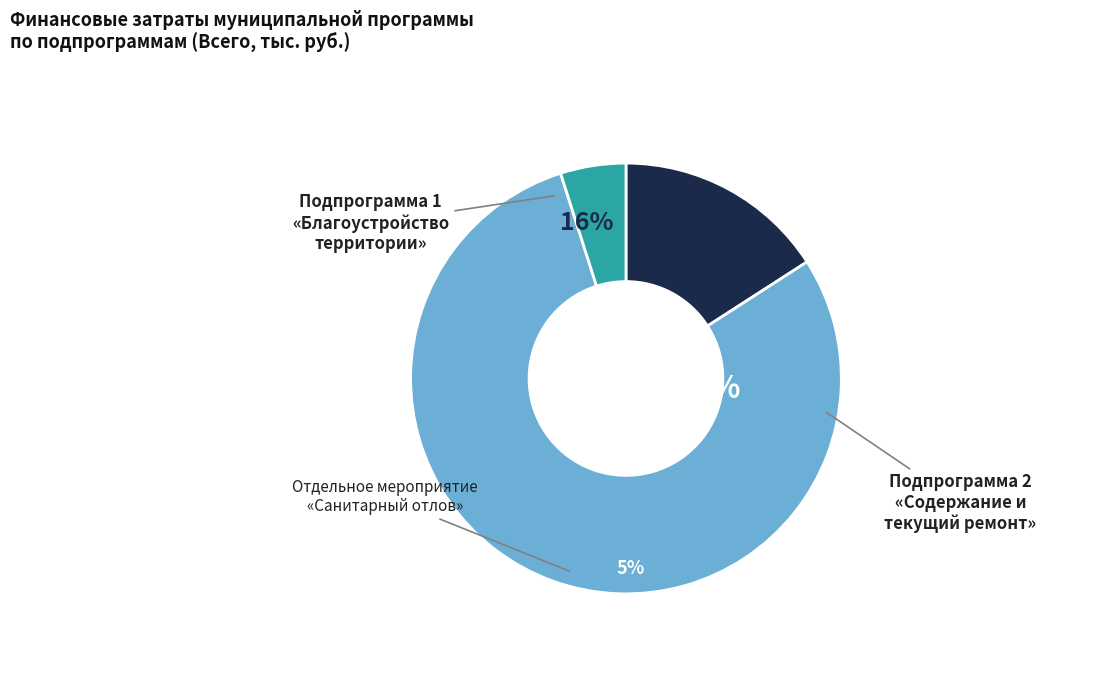

Combined, what portion of the pie is Подпрограмма 1
«Благоустройство
территории» and Отдельное мероприятие
«Санитарный отлов»?

20.8%